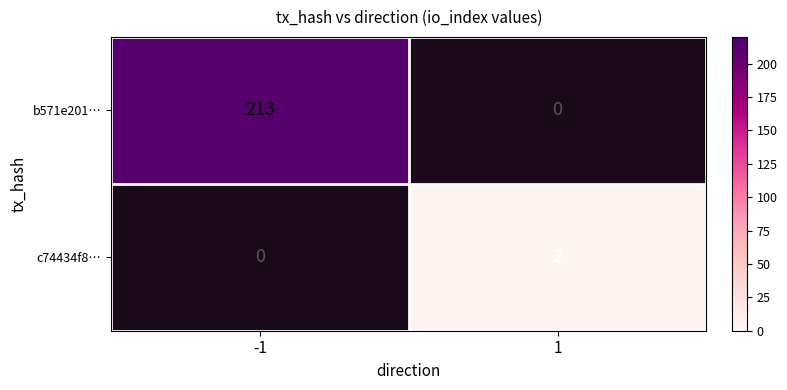

True or false: c74434f8… has a value of 3 at 1.

False